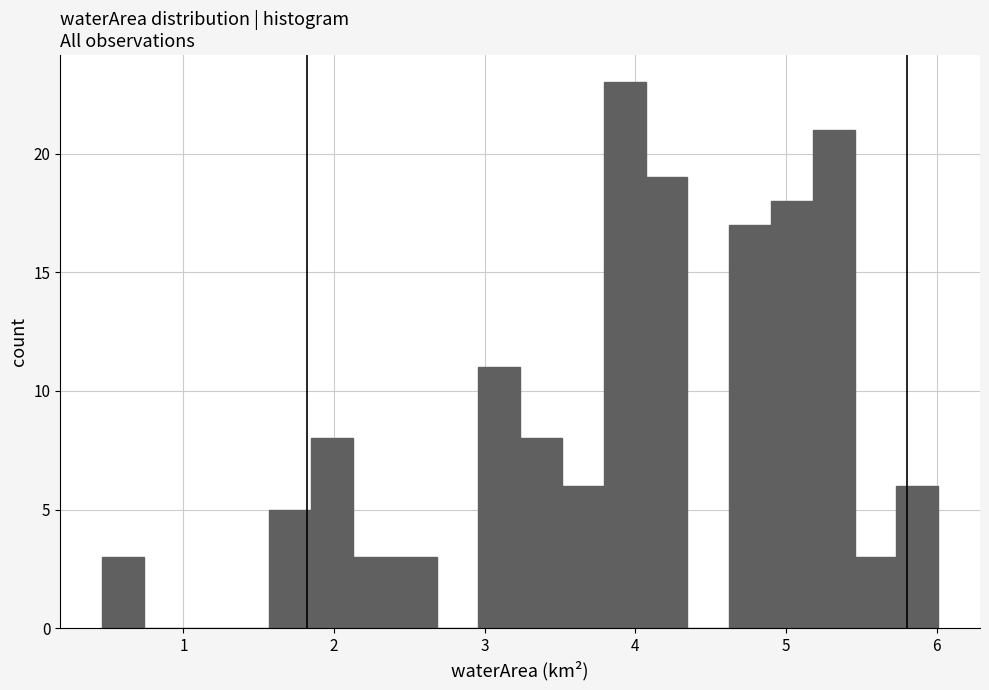

Read against the x-axis, roughly where is the centre of the tallest bar?

3.9